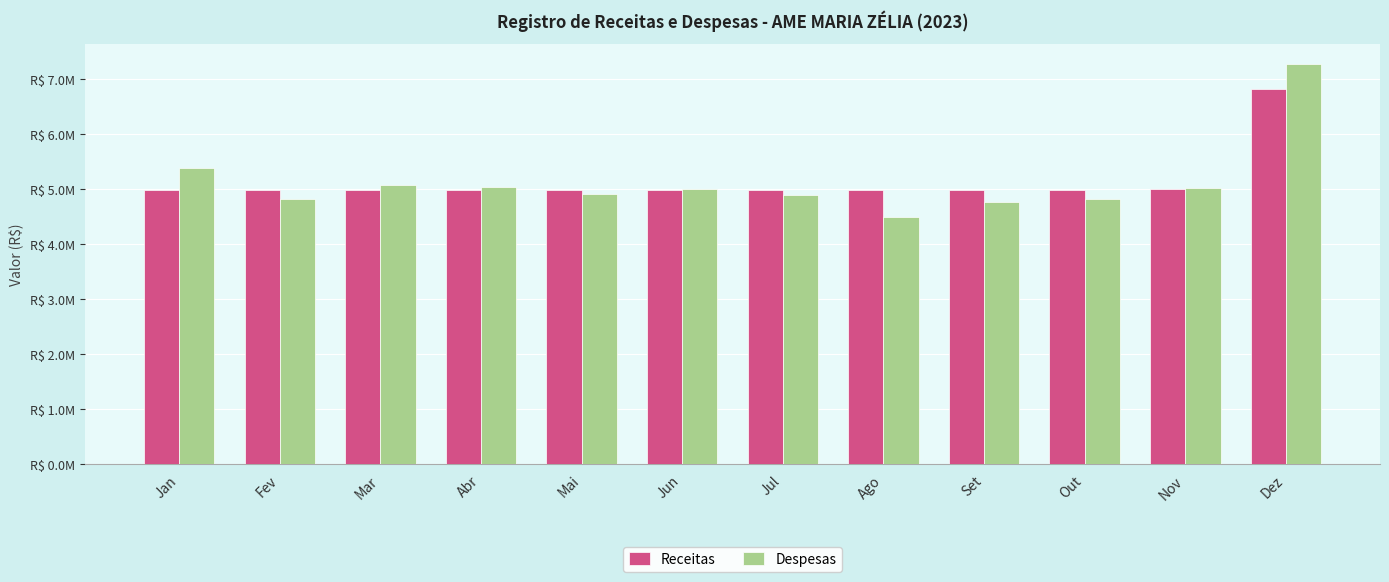

What is the label of the 6th bar from the right?

Jul